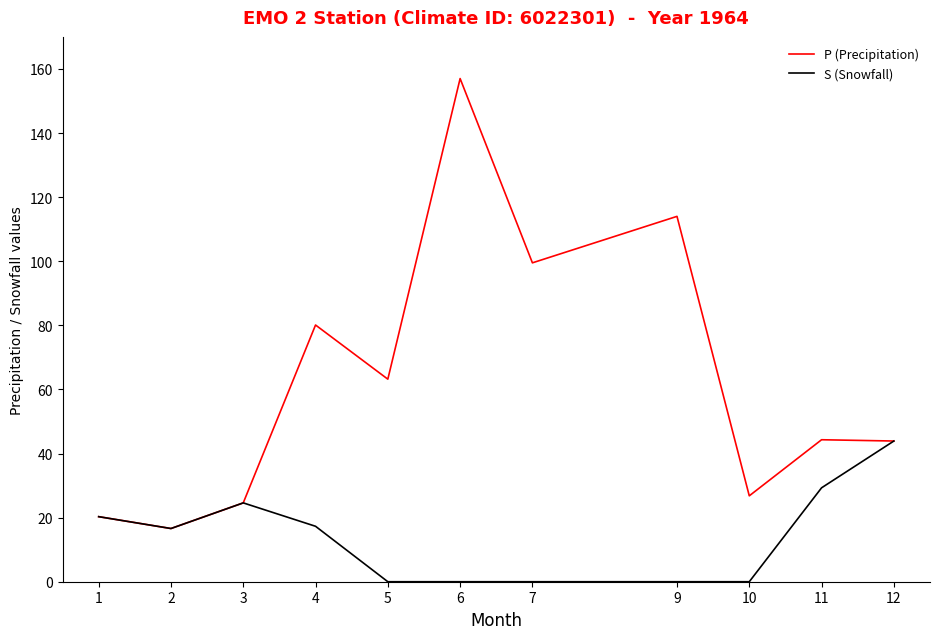

What is the spread (max minus min) of values at 4?

62.8